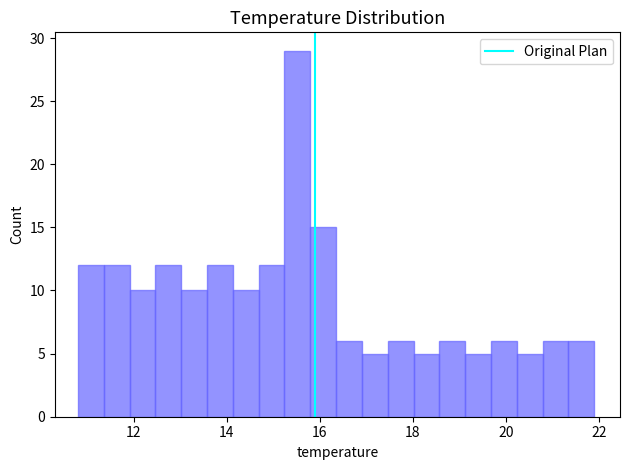

Around what value on the x-axis is the tallest bar? Give the approximate position of its centre, as read against the axis.

15.6